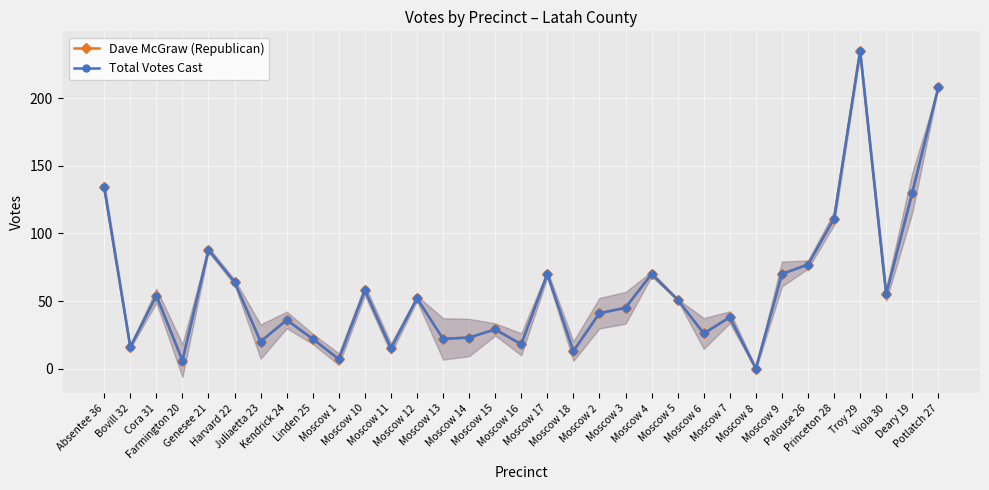

True or false: Dave McGraw (Republican) has a value of 45 at Moscow 3.

True